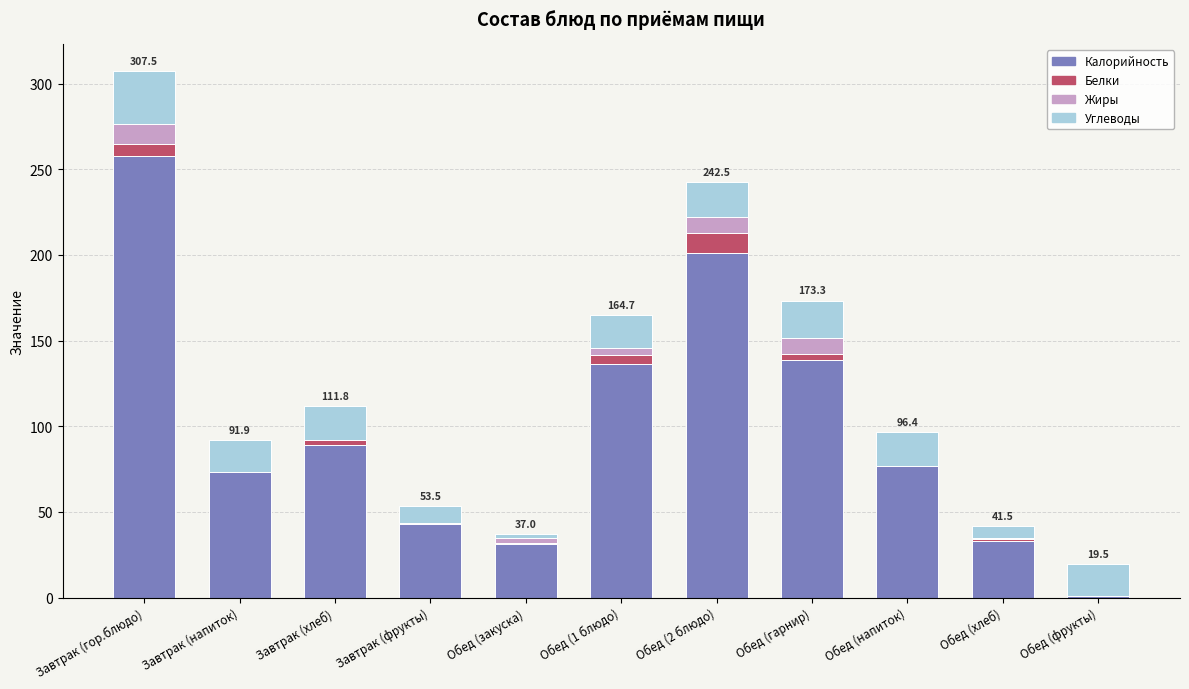

At which category is the sum across all series the highest?

Завтрак (гор.блюдо)